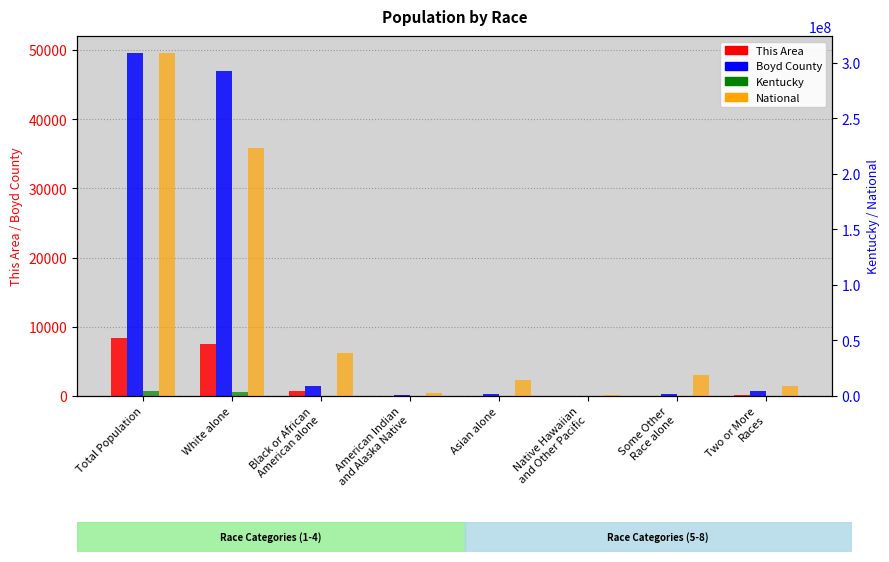

Rank the series by their maximum value, from lowest to highest.

This Area, Boyd County, Kentucky, National